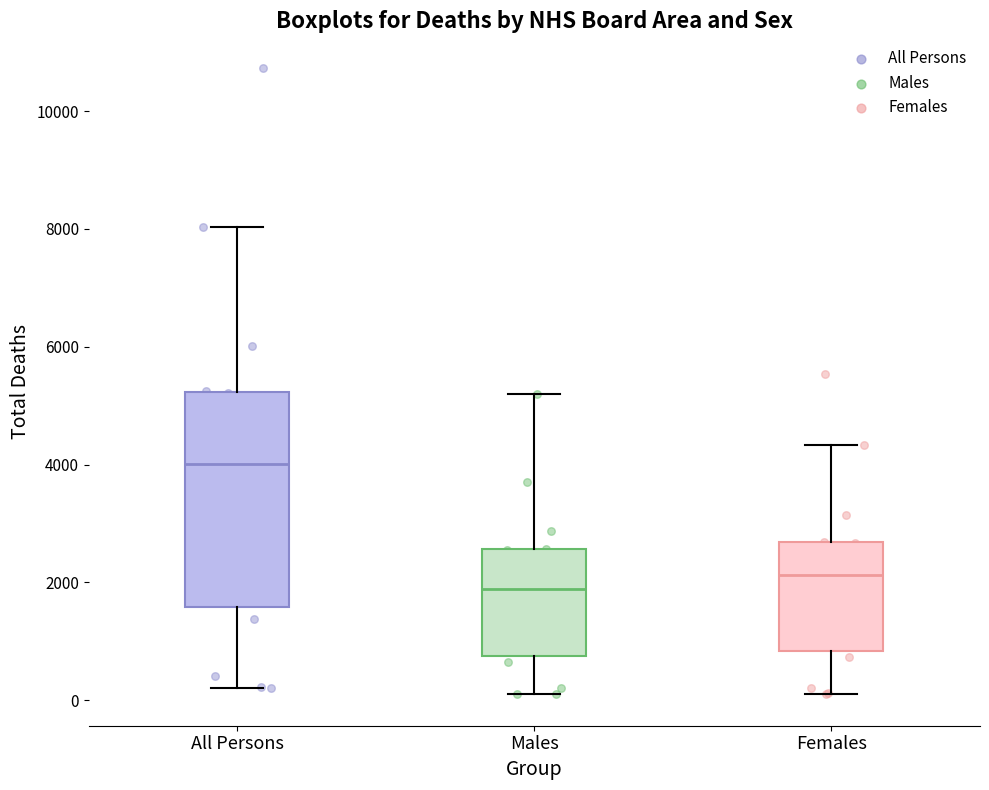

Reading left to right, read every box against the y-axis: the position of its median line, the range the box covers, and the ends of its whiskers. The values are not printed on the chart, so give them approximately, as read against the axis.

All Persons: median 4000, box 1600 to 5200, whiskers 200 to 8000
Males: median 1800, box 800 to 2600, whiskers 0 to 5200
Females: median 2200, box 800 to 2600, whiskers 200 to 4400